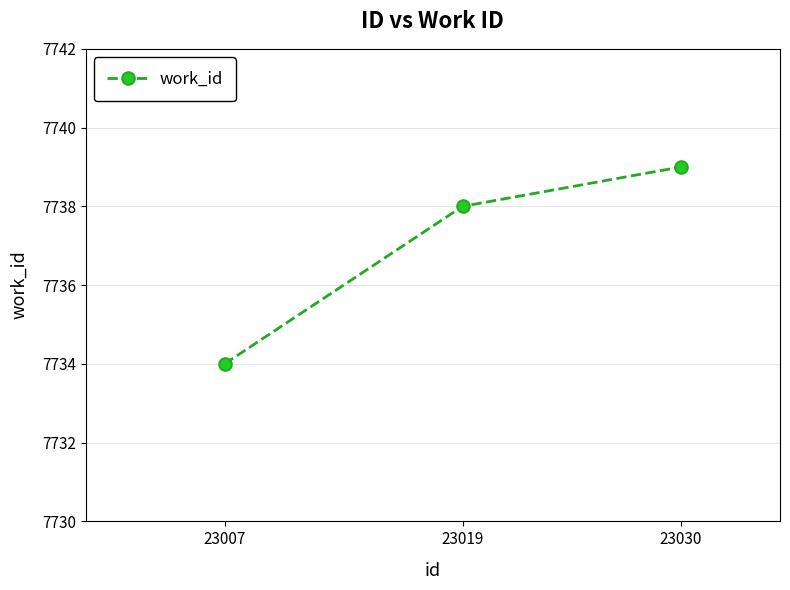

What is the greatest value displayed?

7739